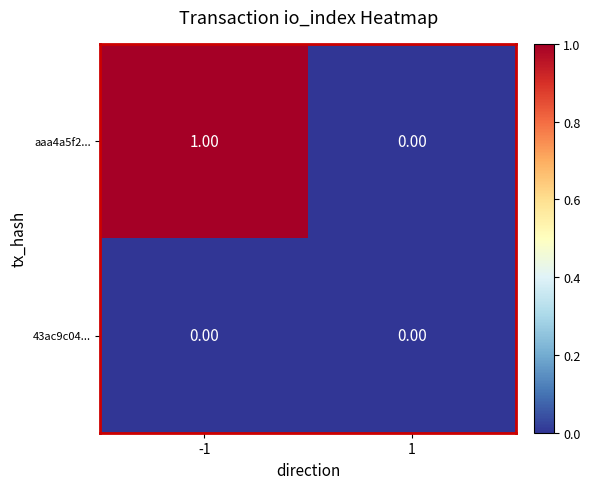

Which series has the largest total across all categories?

aaa4a5f2...